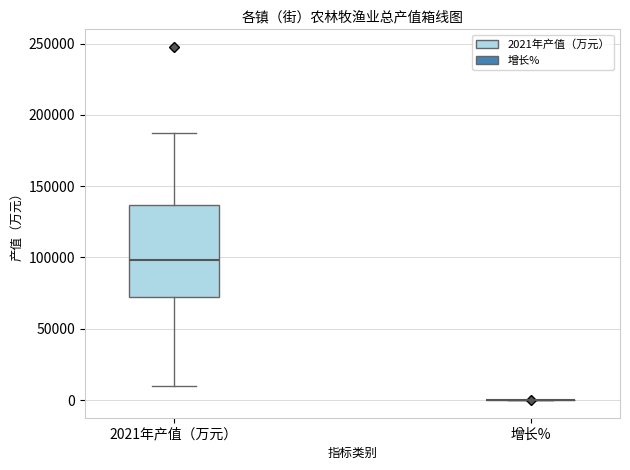

Reading left to right, transcribe this box plot: for each box, give where its median line is, the range the box spans, and where its two whiskers end, as read against the y-axis. The values are not printed on the chart, so give them approximately, as read against the axis.

2021年产值（万元）: median 100000, box 70000 to 135000, whiskers 10000 to 190000
增长%: box collapsed to a line at 0, whiskers 0 to 0